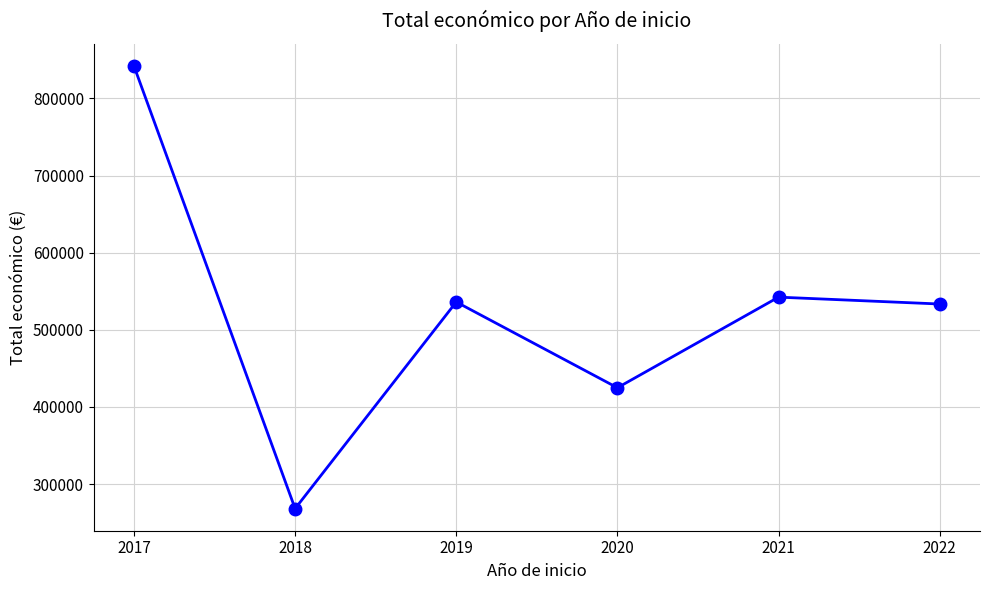

At which category does the chart reach its peak across all series?

2017